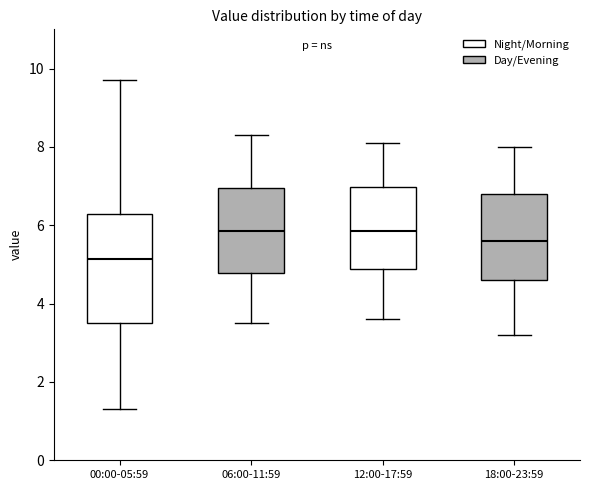

Comparing the boxes themselves (not the whiskers), which one is the tallest?

00:00-05:59